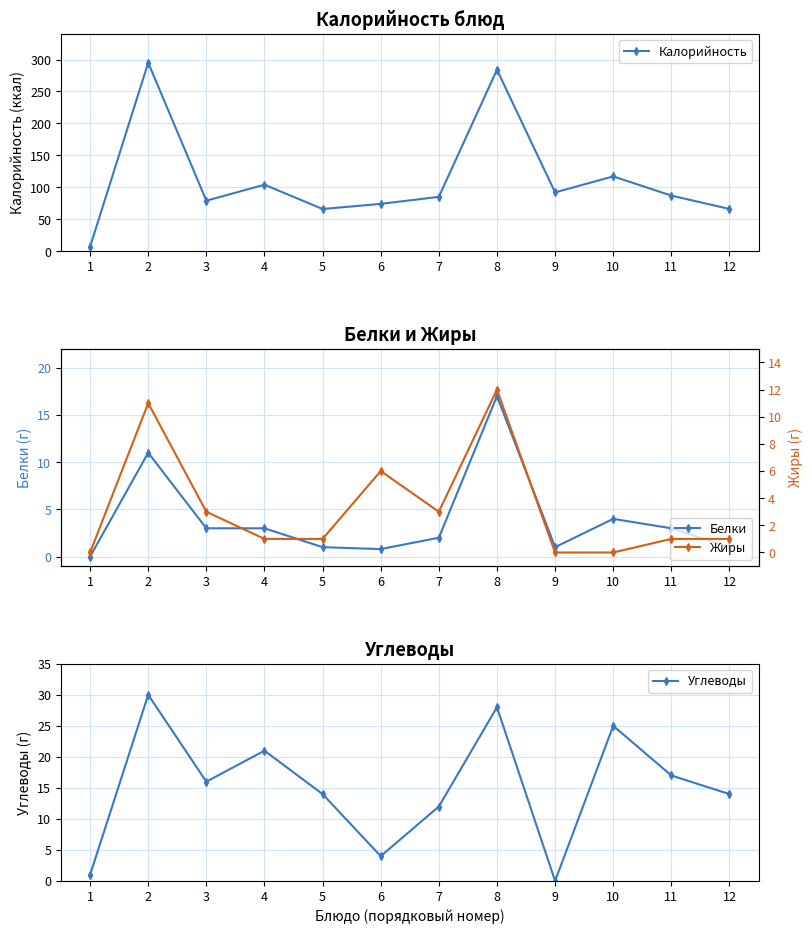

At which label does Белки reach its peak?

8